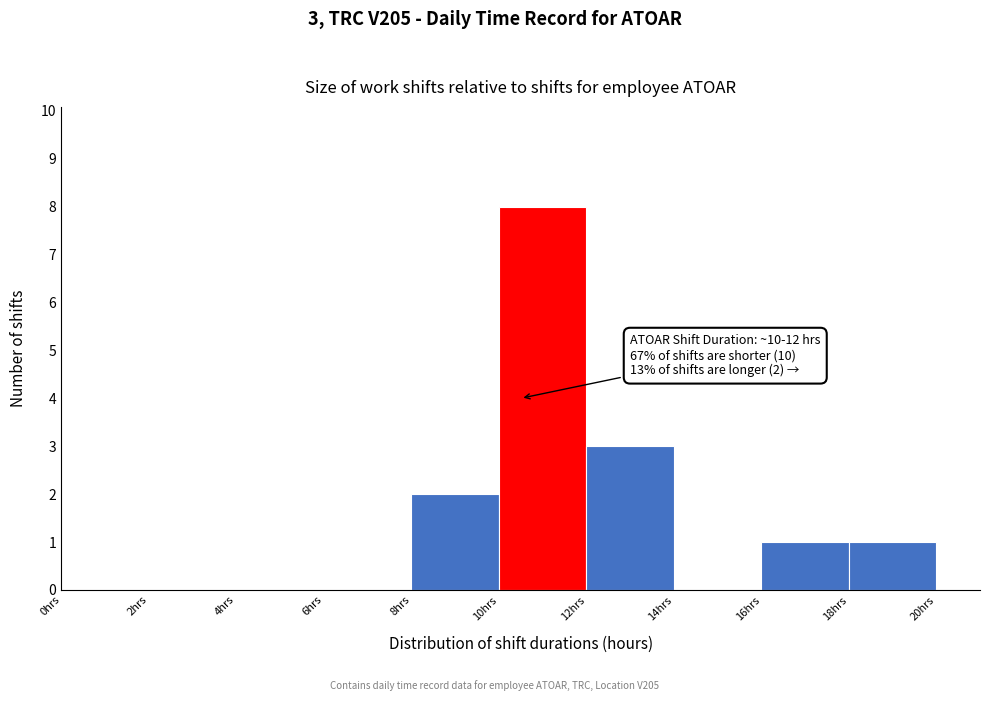

Which range on the x-axis has the tallest bar?

10 to 12